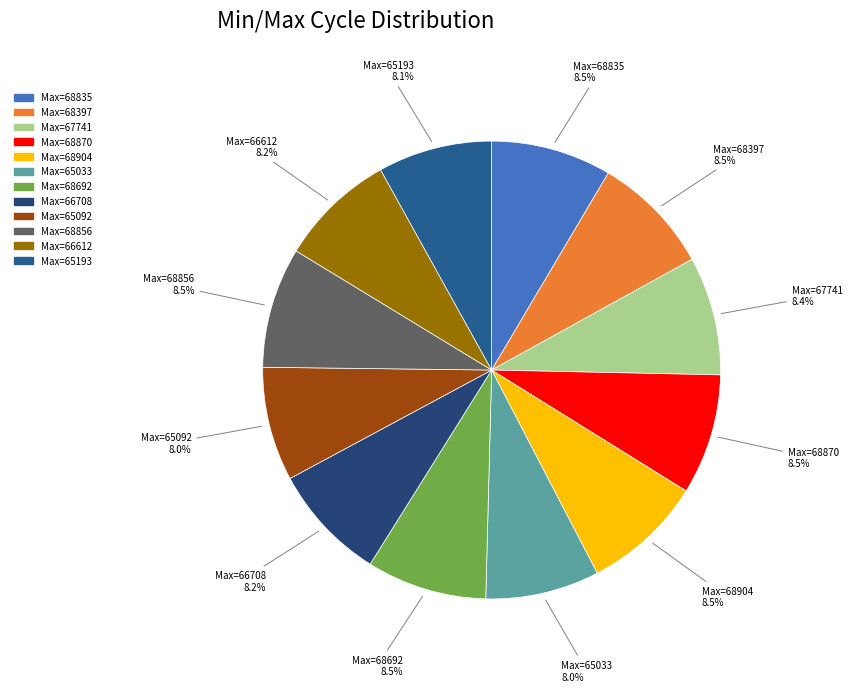

What percentage is NOT represented by Max=68397?

91.5%